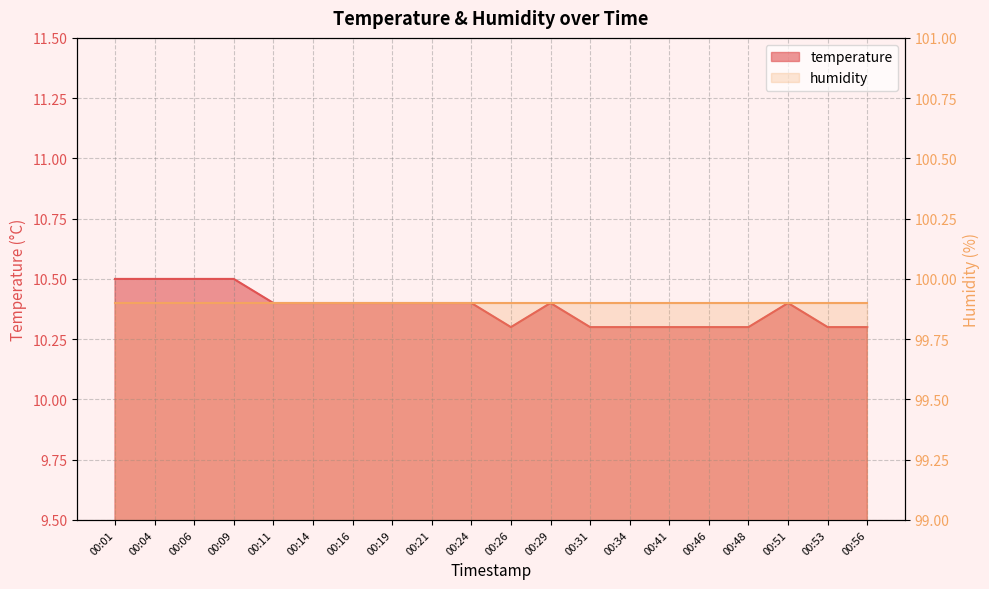

Reading left to right, transcribe all the data shown in this chart.

00:01=10.5	00:04=10.5	00:06=10.5	00:09=10.5	00:11=10.4	00:14=10.4	00:16=10.4	00:19=10.4	00:21=10.4	00:24=10.4	00:26=10.3	00:29=10.4	00:31=10.3	00:34=10.3	00:41=10.3	00:46=10.3	00:48=10.3	00:51=10.4	00:53=10.3	00:56=10.3